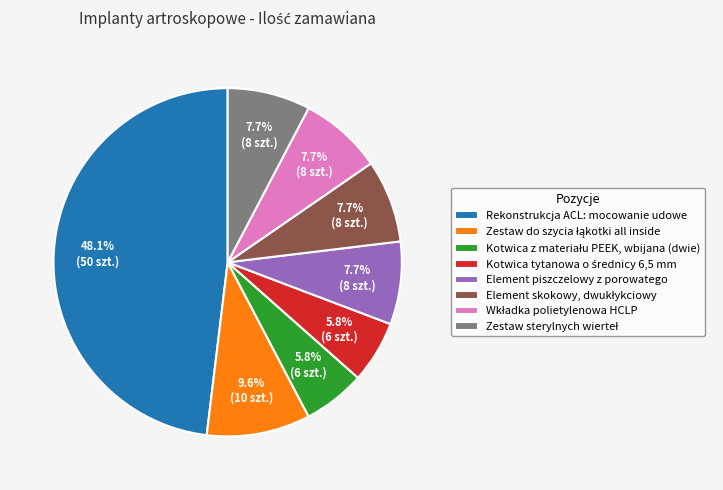

Is there any slice that represents more than half of the pie?

No